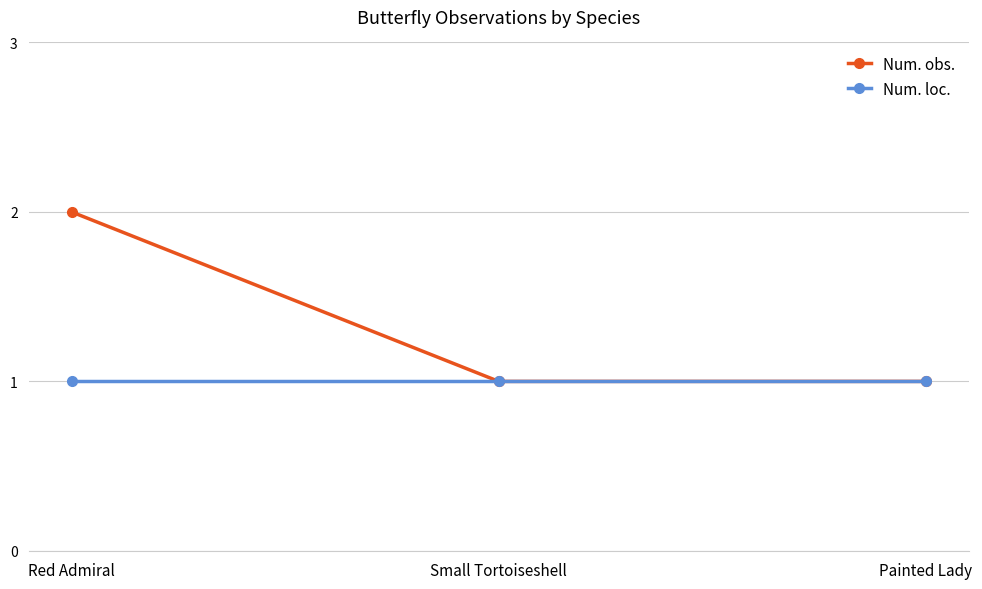

Between Red Admiral and Small Tortoiseshell, which series saw the biggest shift?

Num. obs.